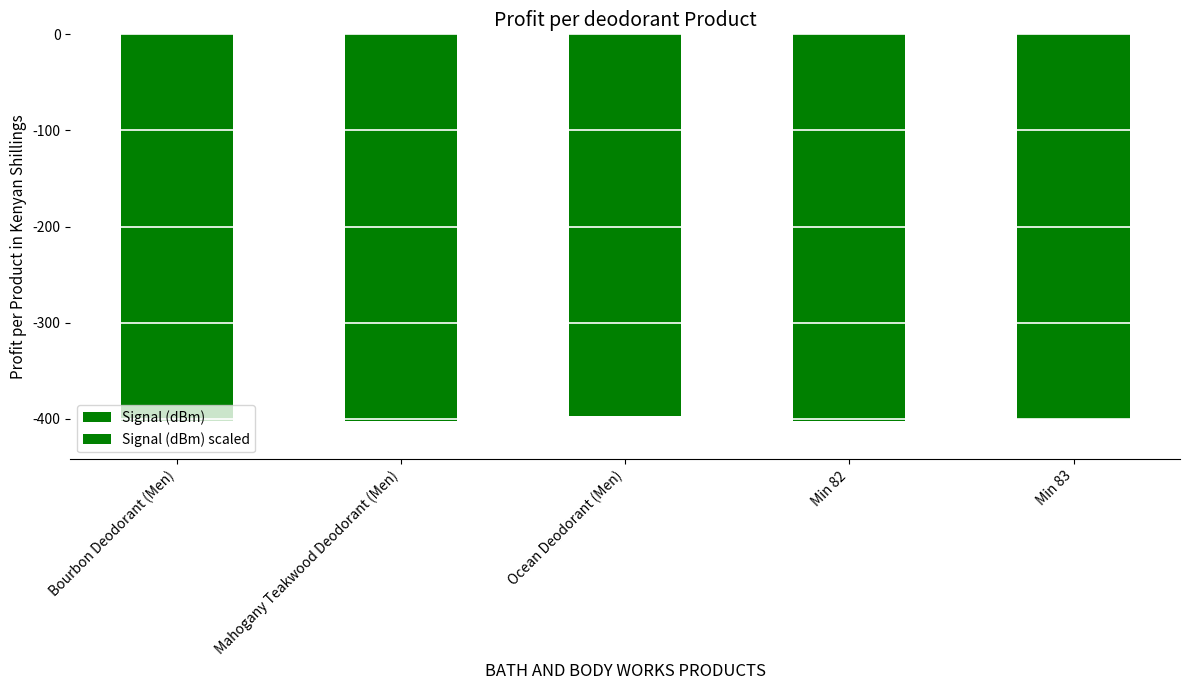

Between Mahogany Teakwood Deodorant (Men) and Ocean Deodorant (Men), which series saw the biggest shift?

Signal (dBm) scaled